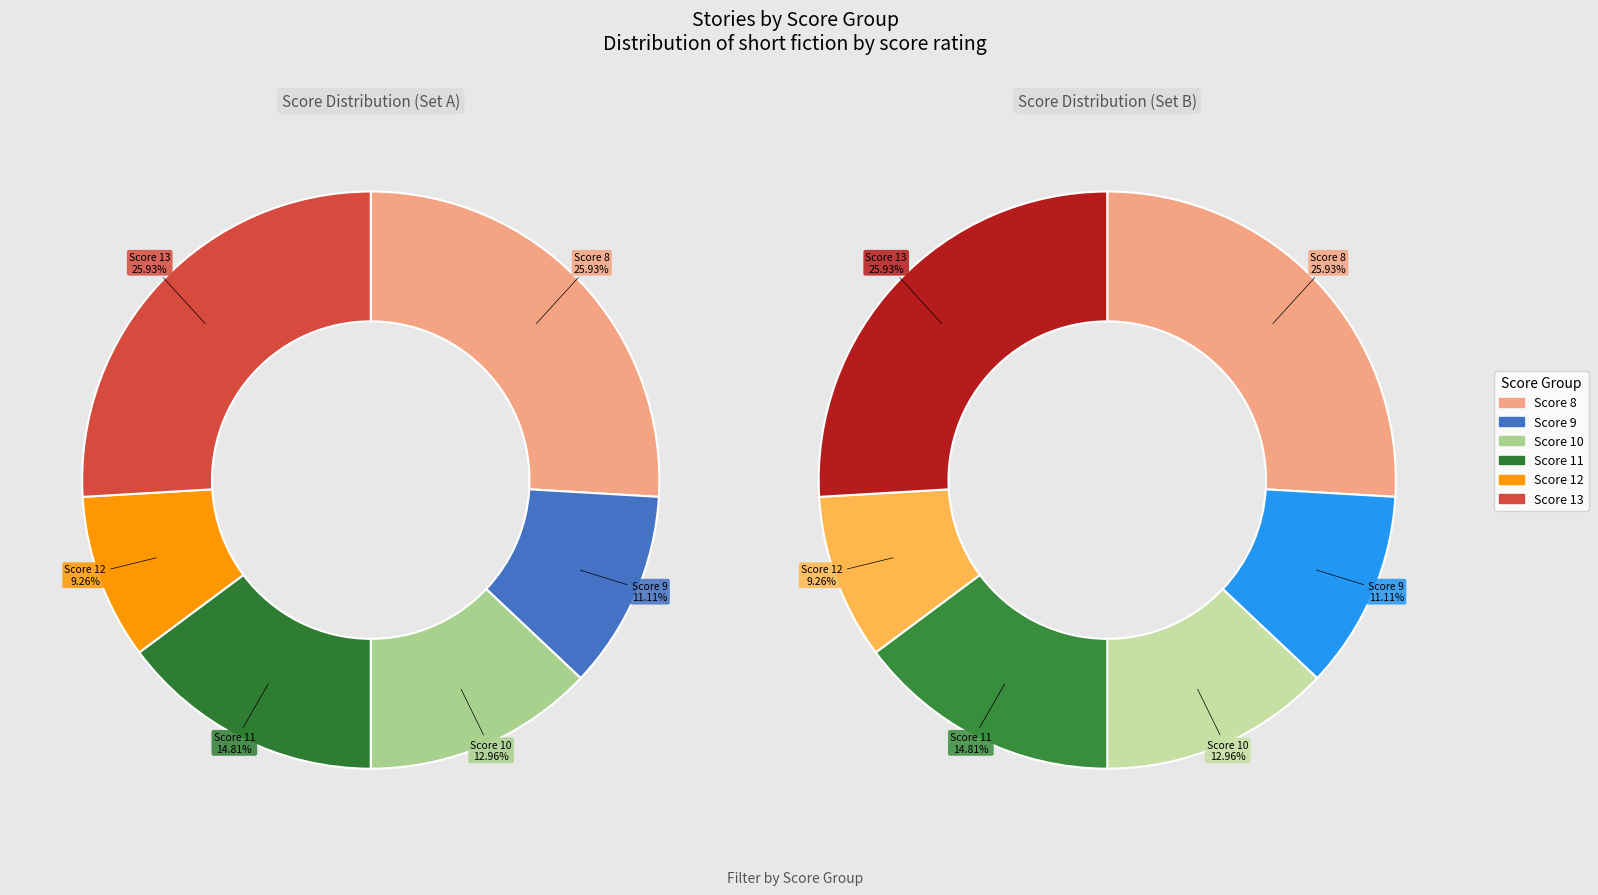

Is there a majority slice in this chart?

No